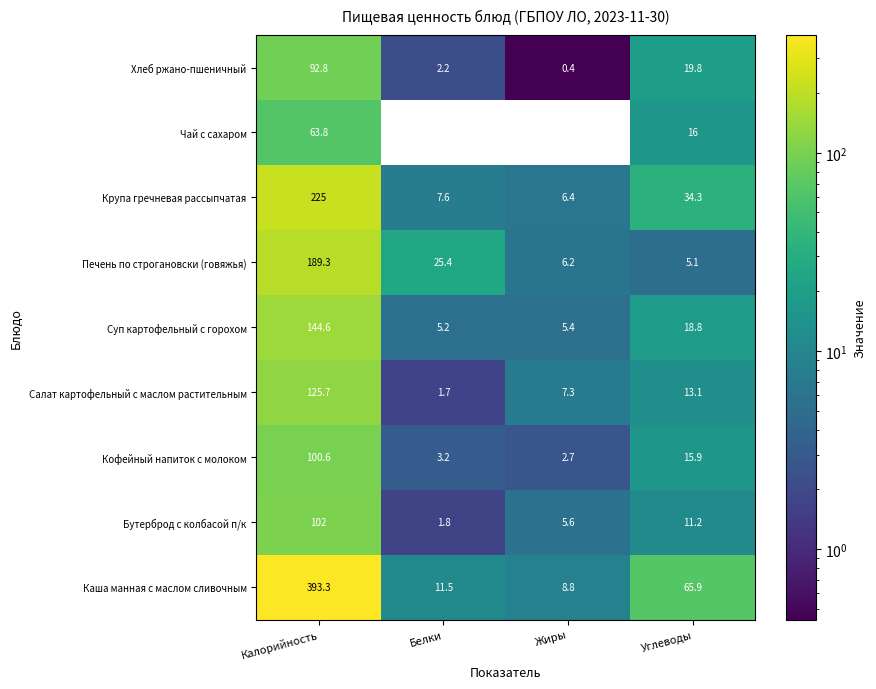

At which label does Крупа гречневая рассыпчатая reach its minimum?

Жиры